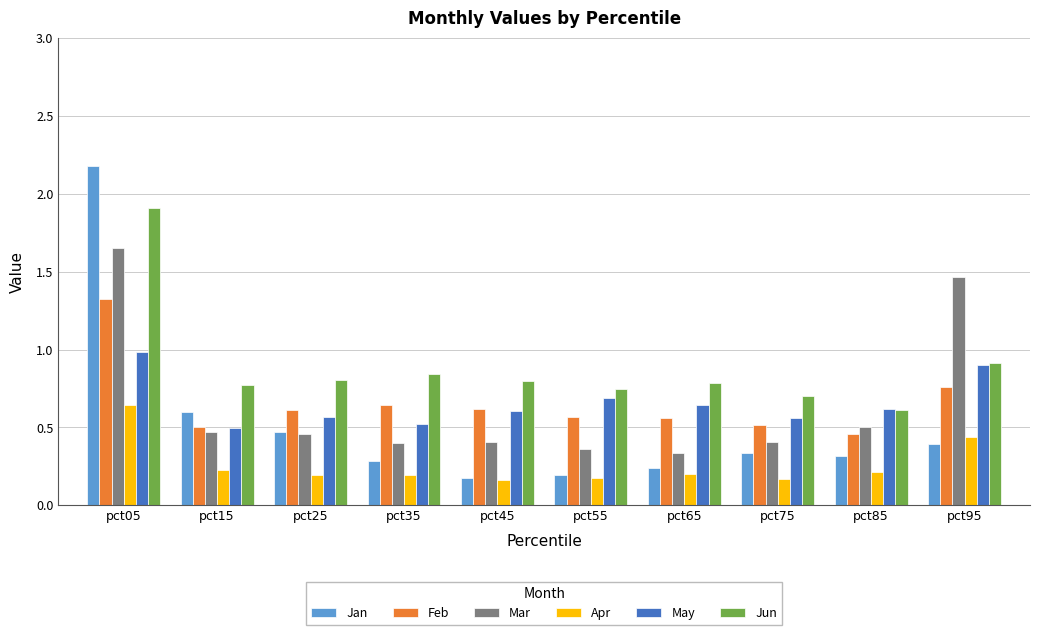

What is the average value of the Jun series?

0.9